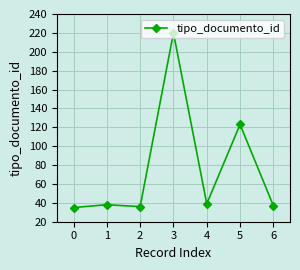

What is the average value?

75